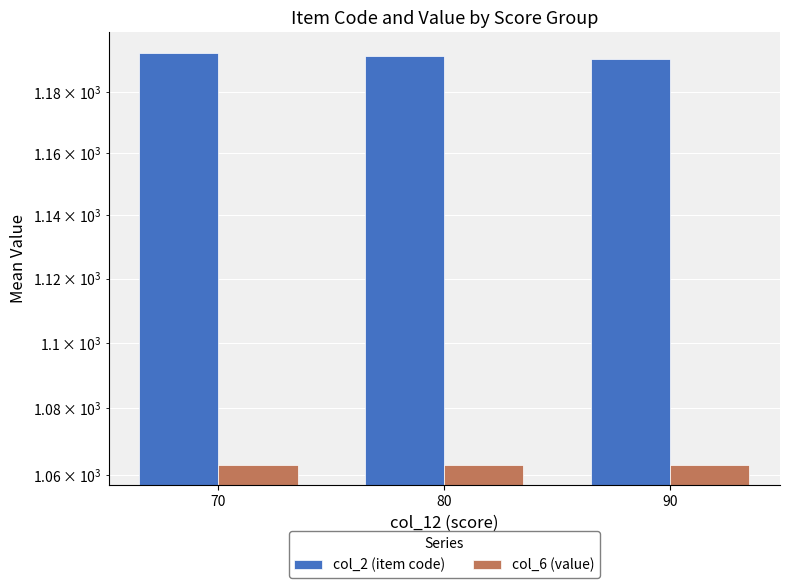

How many data points does each series have?

3